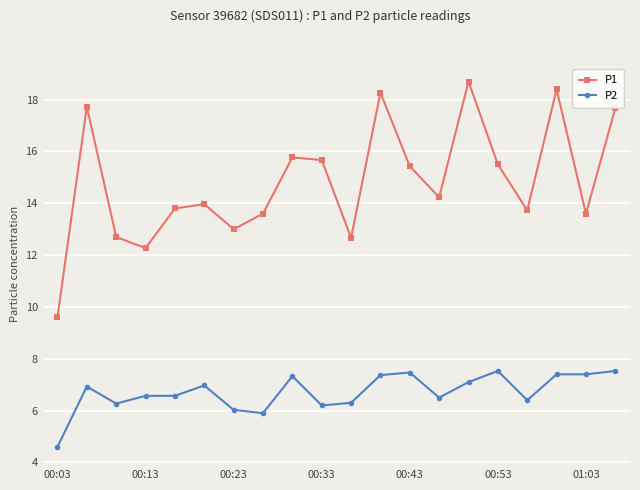

Which series has the largest total across all categories?

P1